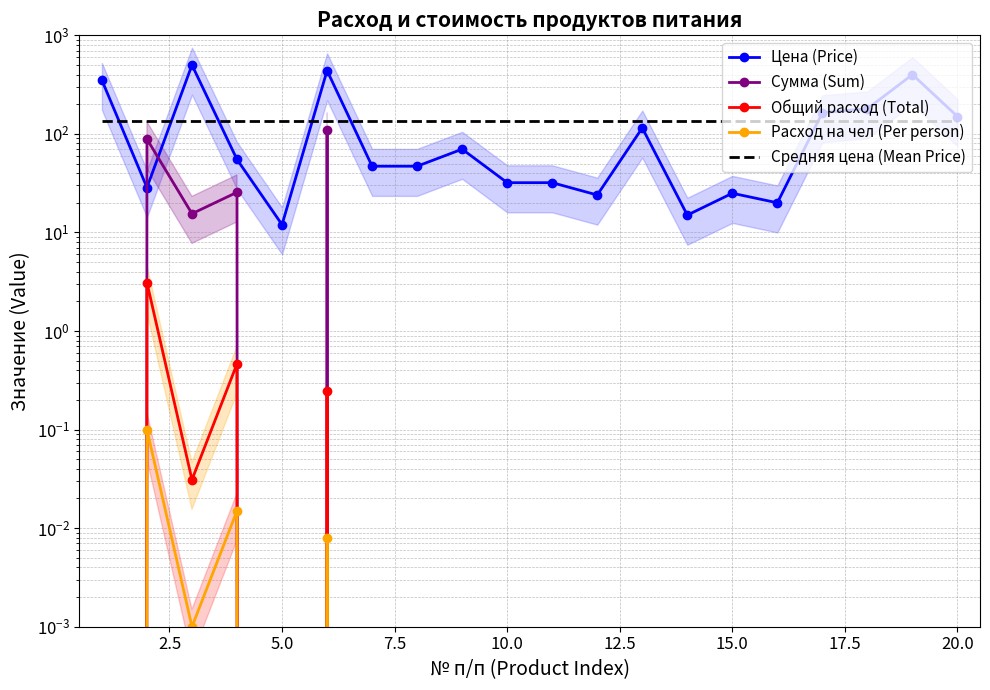

What is the average value of the Общий расход (Total) series?

0.2